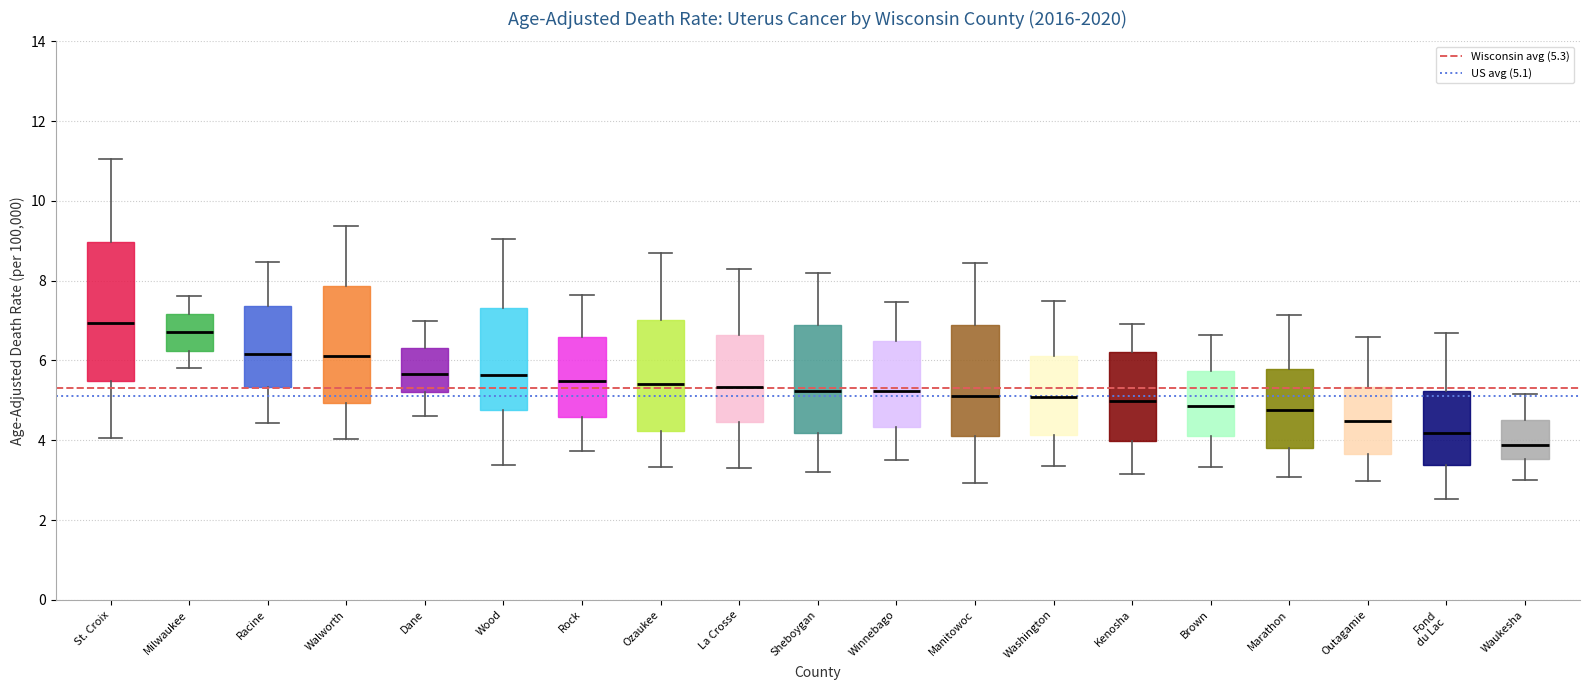

Reading left to right, read every box against the y-axis: the position of its median line, the range the box covers, and the ends of its whiskers. The values are not printed on the chart, so give them approximately, as read against the axis.

St. Croix: median 7.0, box 5.4 to 9.0, whiskers 4.0 to 11.0
Milwaukee: median 6.8, box 6.2 to 7.2, whiskers 5.8 to 7.6
Racine: median 6.2, box 5.4 to 7.4, whiskers 4.4 to 8.4
Walworth: median 6.2, box 5.0 to 7.8, whiskers 4.0 to 9.4
Dane: median 5.6, box 5.2 to 6.4, whiskers 4.6 to 7.0
Wood: median 5.6, box 4.8 to 7.4, whiskers 3.4 to 9.0
Rock: median 5.4, box 4.6 to 6.6, whiskers 3.8 to 7.6
Ozaukee: median 5.4, box 4.2 to 7.0, whiskers 3.4 to 8.6
La Crosse: median 5.4, box 4.4 to 6.6, whiskers 3.4 to 8.2
Sheboygan: median 5.2, box 4.2 to 6.8, whiskers 3.2 to 8.2
Winnebago: median 5.2, box 4.4 to 6.4, whiskers 3.6 to 7.4
Manitowoc: median 5.2, box 4.2 to 6.8, whiskers 3.0 to 8.4
Washington: median 5.0, box 4.2 to 6.2, whiskers 3.4 to 7.4
Kenosha: median 5.0, box 4.0 to 6.2, whiskers 3.2 to 7.0
Brown: median 4.8, box 4.2 to 5.8, whiskers 3.4 to 6.6
Marathon: median 4.8, box 3.8 to 5.8, whiskers 3.0 to 7.2
Outagamie: median 4.4, box 3.6 to 5.4, whiskers 3.0 to 6.6
Fond du Lac: median 4.2, box 3.4 to 5.2, whiskers 2.6 to 6.6
Waukesha: median 3.8, box 3.6 to 4.6, whiskers 3.0 to 5.2